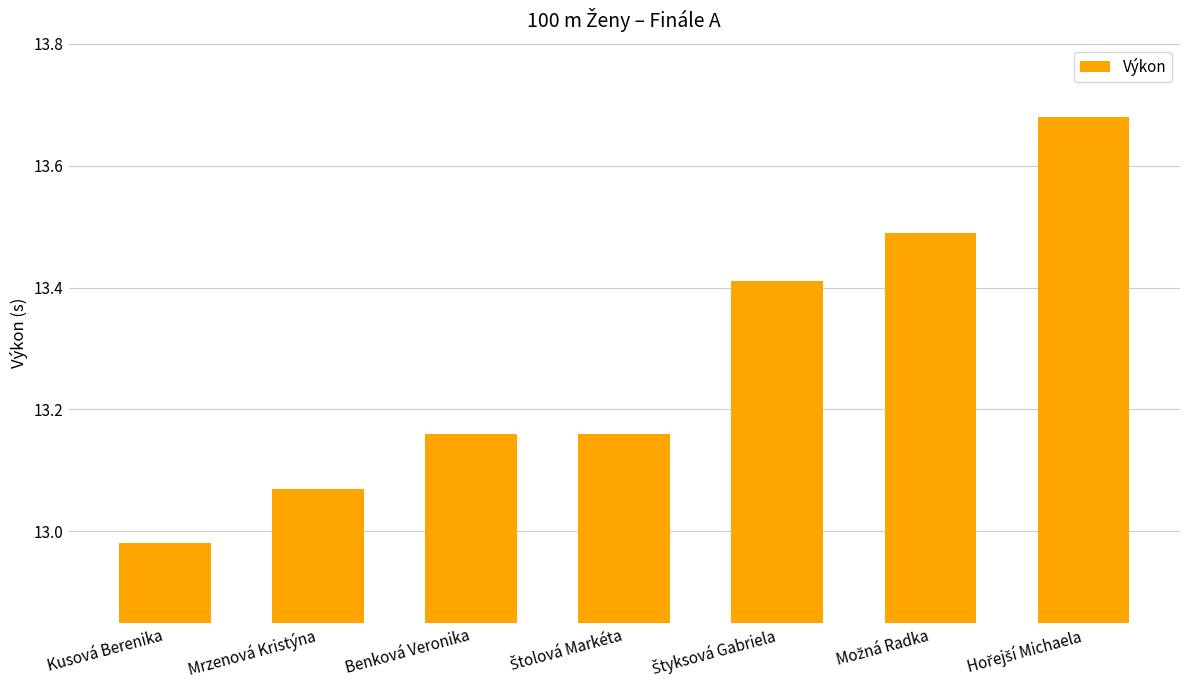

What is the average value?

13.3